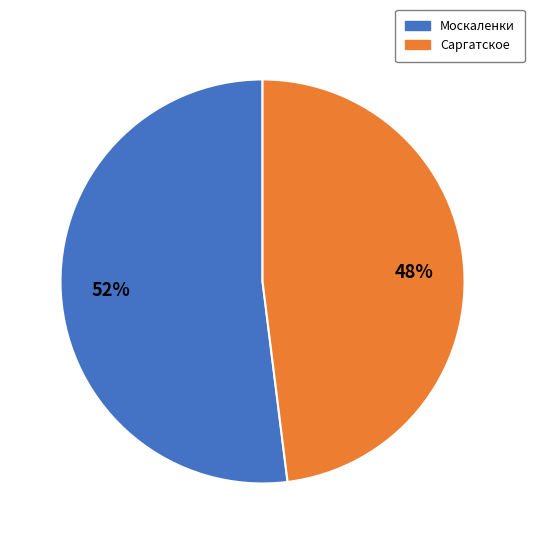

How many segments does this pie chart have?

2